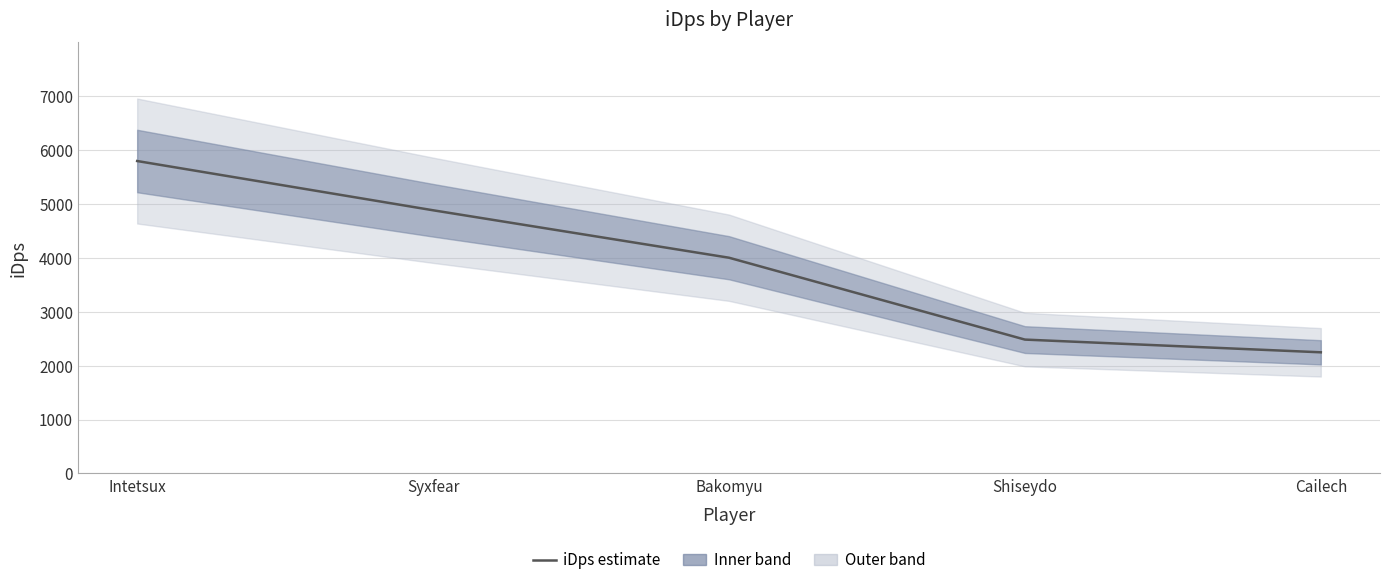

What is the change in value from Intetsux to Bakomyu?

-1794.1